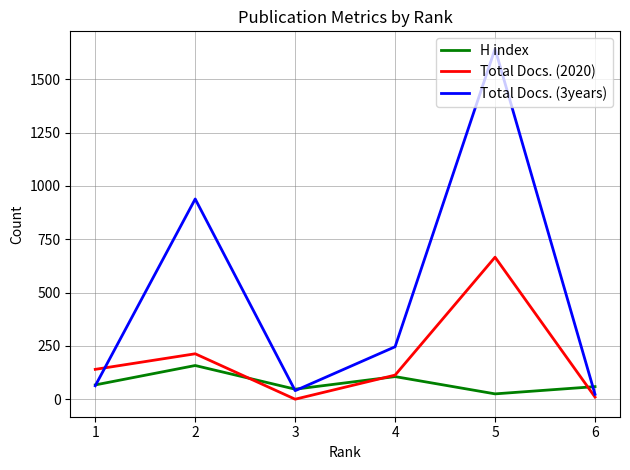

The value of Total Docs. (3years) at 1 is 63. True or false?

True